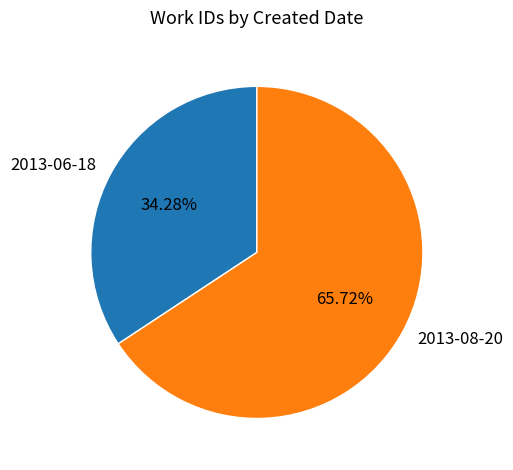

Is it true that 2013-06-18 is 34% of the pie?

True